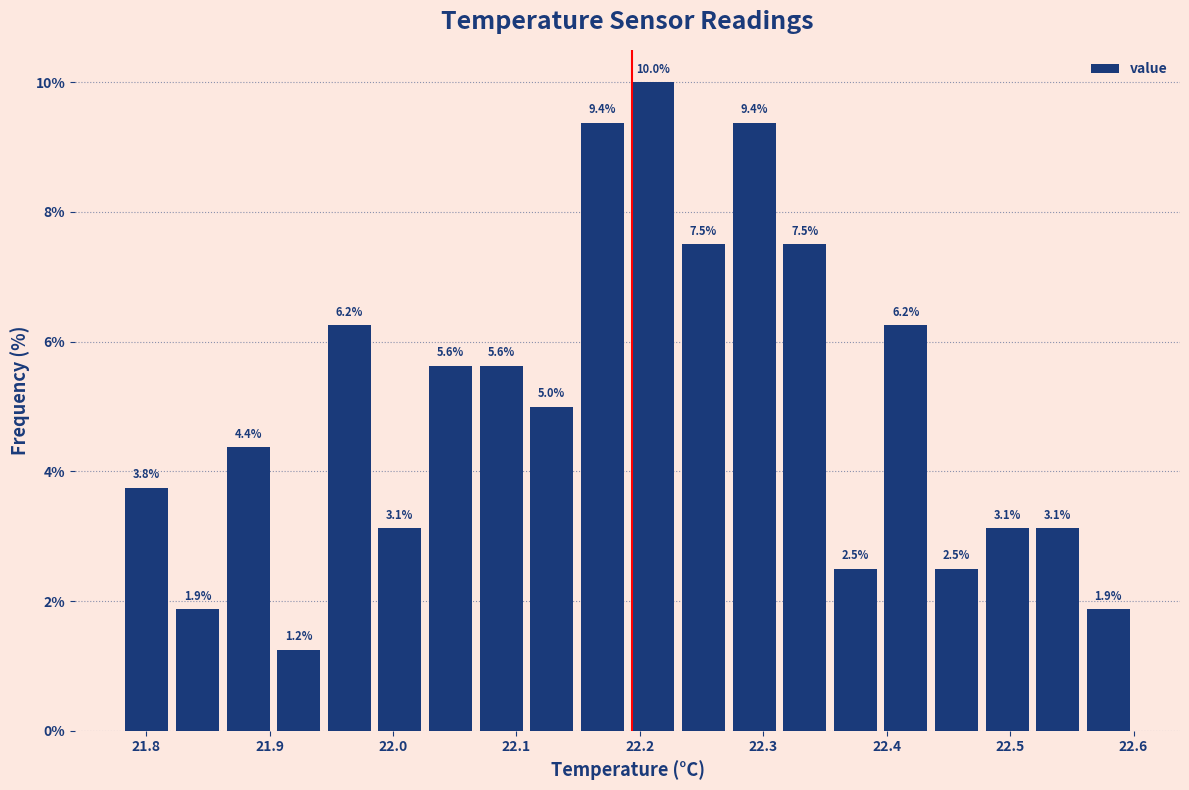

Over which range of the x-axis is the bar tallest?

22.190 to 22.231